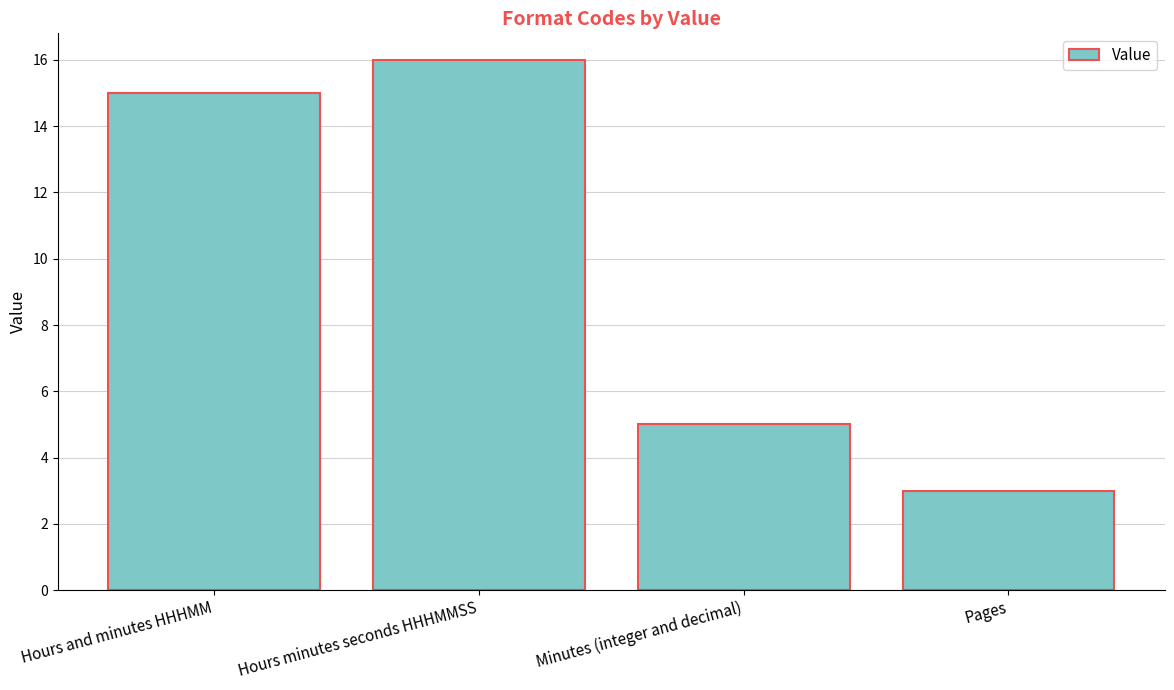

Where is the data nearest to the value 9?

Minutes (integer and decimal)